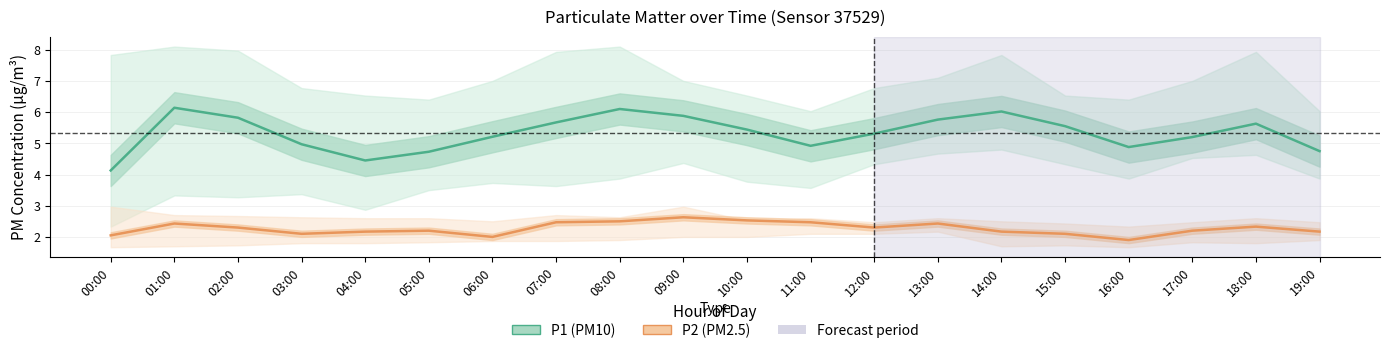

Does the chart display data point markers on the line(s)?

No